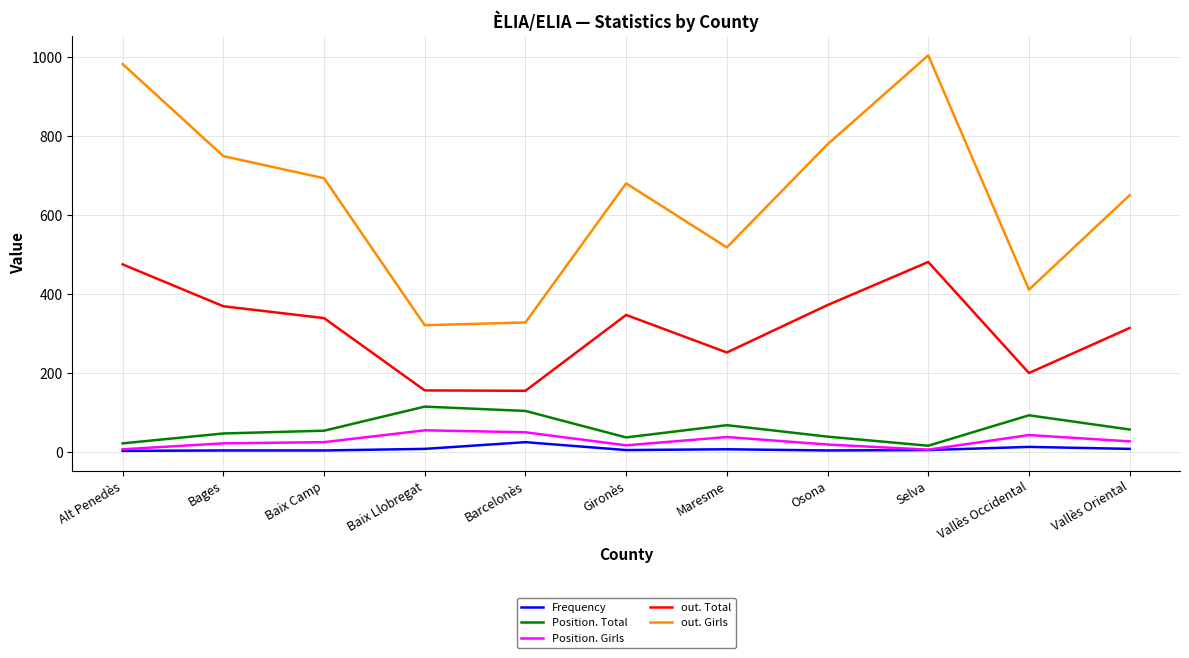

Is it true that out. Total equals 157 at Baix Llobregat?

True